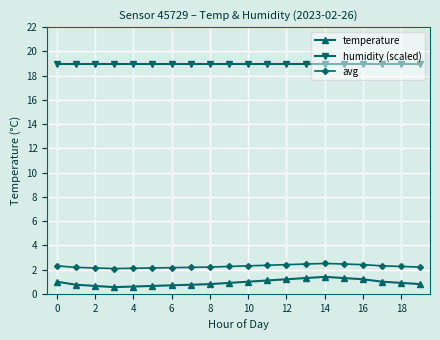

Which series has the largest range (max minus min)?

temperature